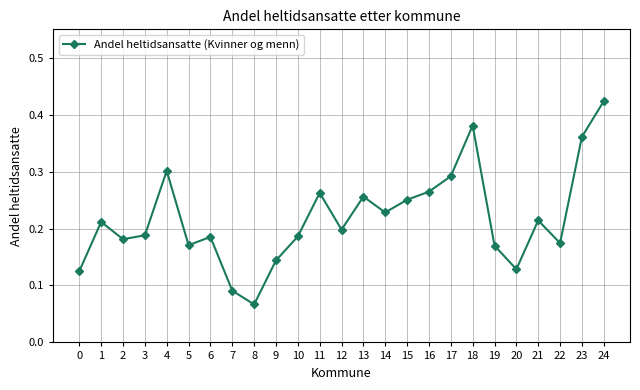

Where is the first local minimum?

2